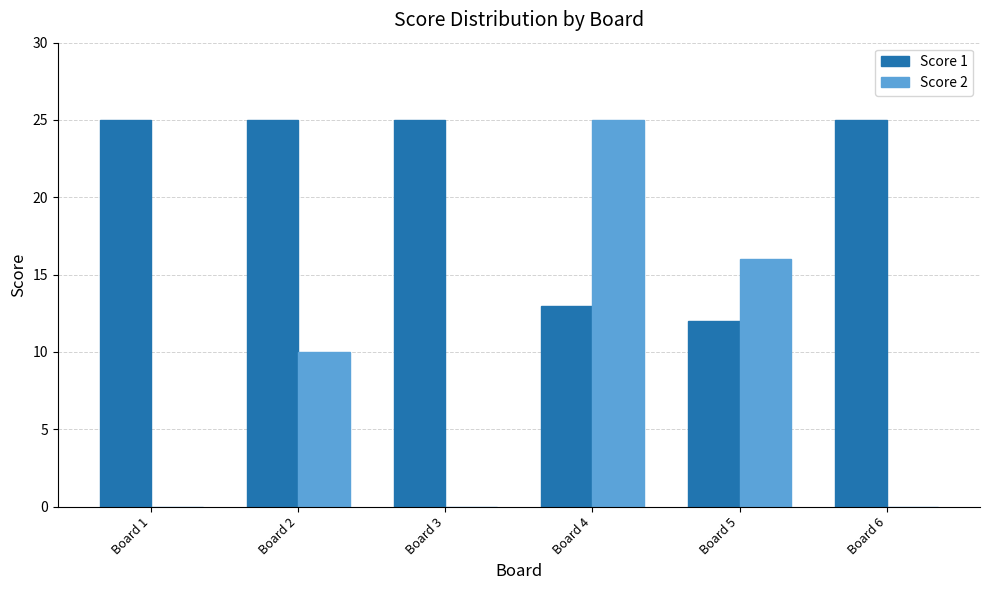

Reading left to right, transcribe all the data shown in this chart.

Score 1: 25	25	25	13	12	25
Score 2: 0	10	0	25	16	0